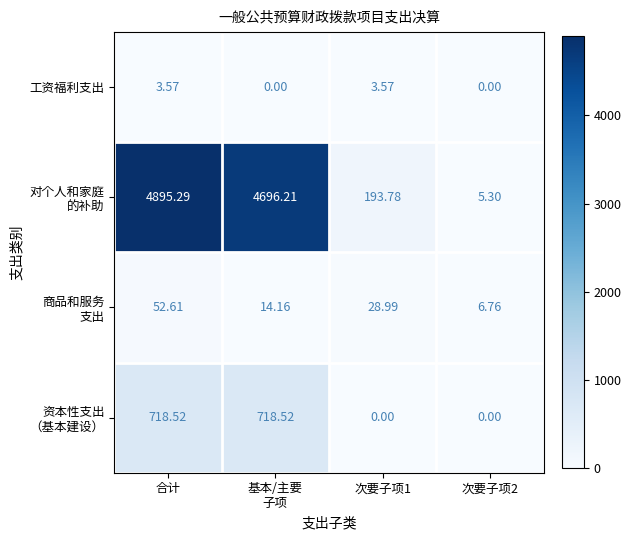

At which category is the sum across all series the highest?

合计